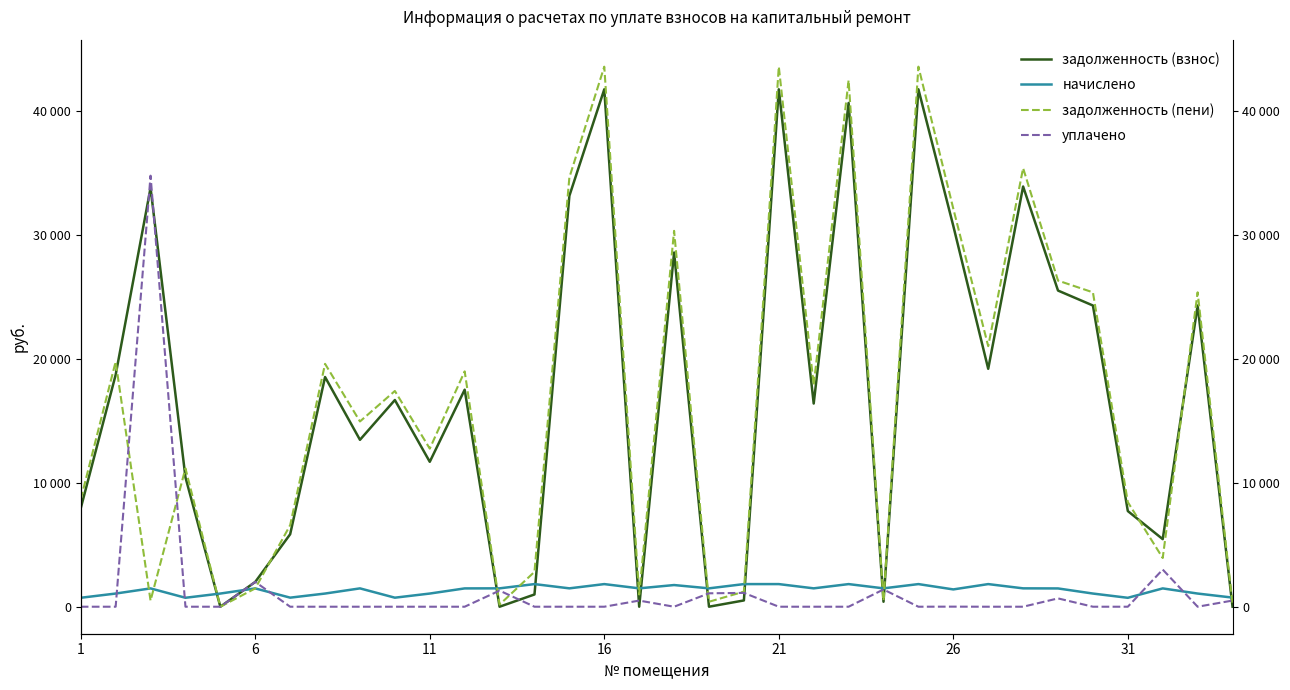

Is the value of задолженность (пени) at 25 greater than the value of уплачено at 7?

Yes